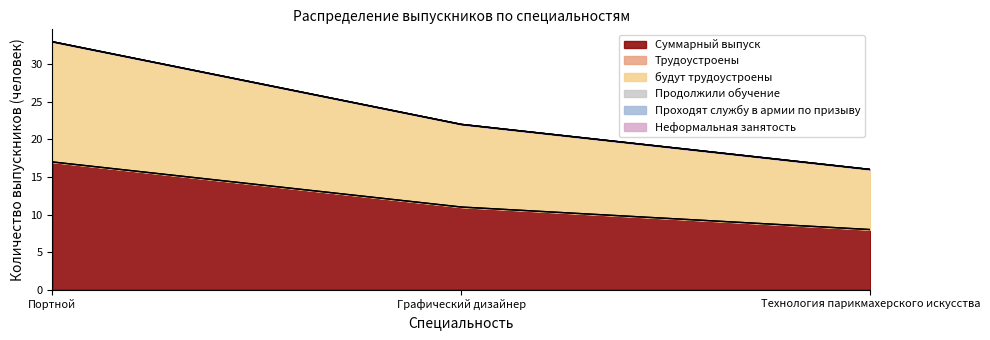

Where is Неформальная занятость nearest to the value 0?

Портной